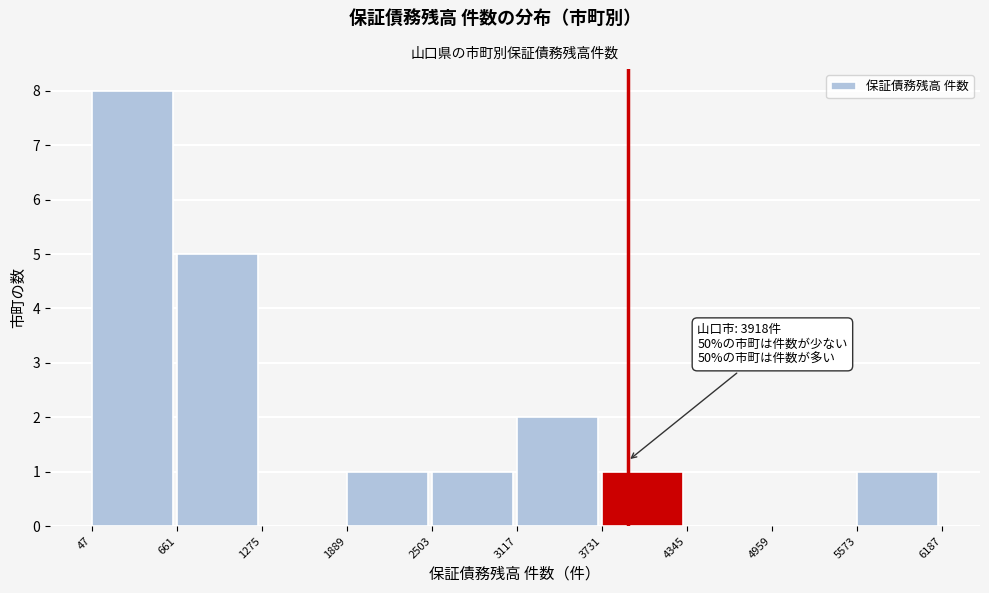

Which range on the x-axis has the tallest bar?

47 to 661